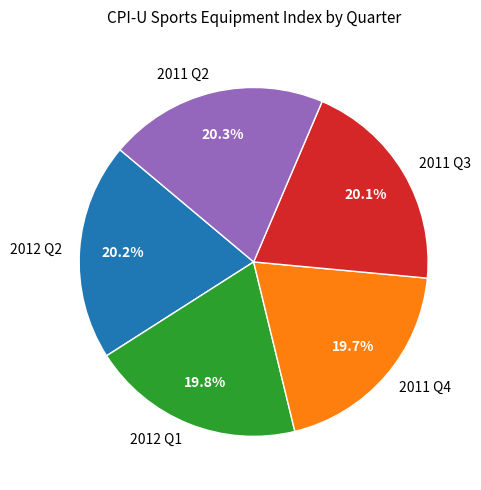

What portion of the pie excludes 2011 Q3?

79.9%